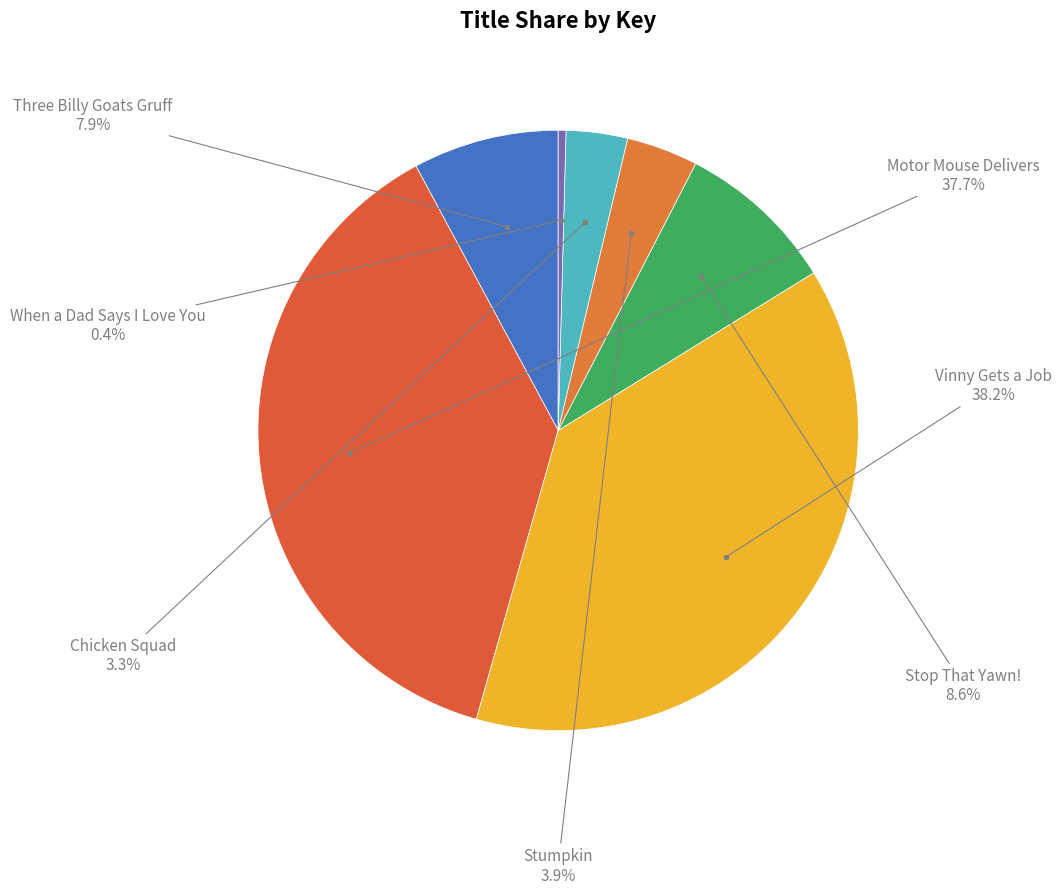

How many segments does this pie chart have?

7